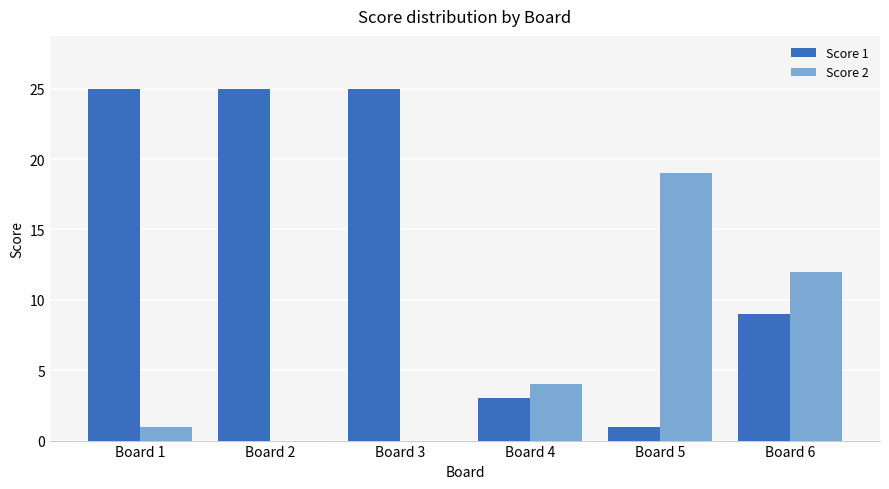

What is the sum of the Score 1 values at Board 4 and Board 1?

28